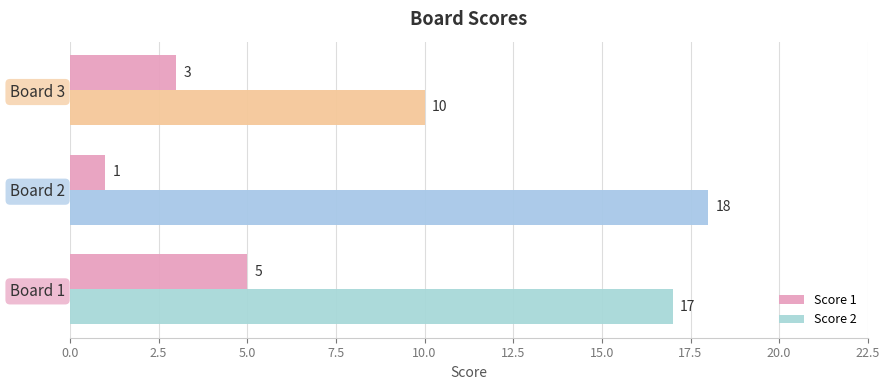

Rank the series by their average value, from lowest to highest.

Score 1, Score 2